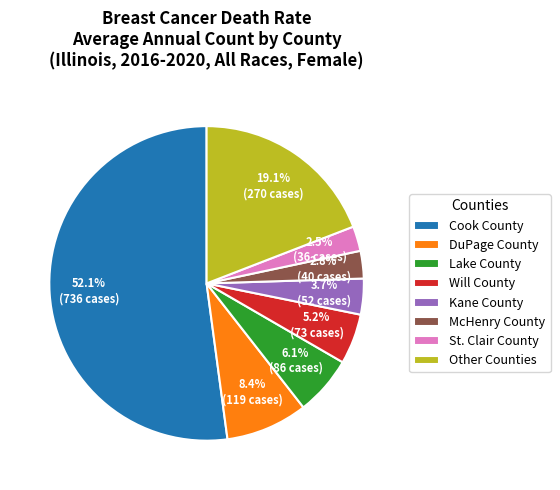

What is the largest slice in the pie chart?

Cook County